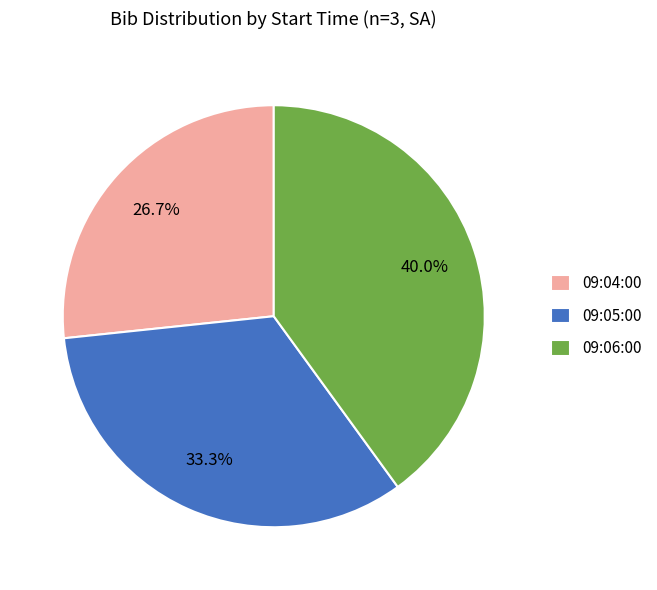

Is it true that 09:05:00 is 24% of the pie?

False